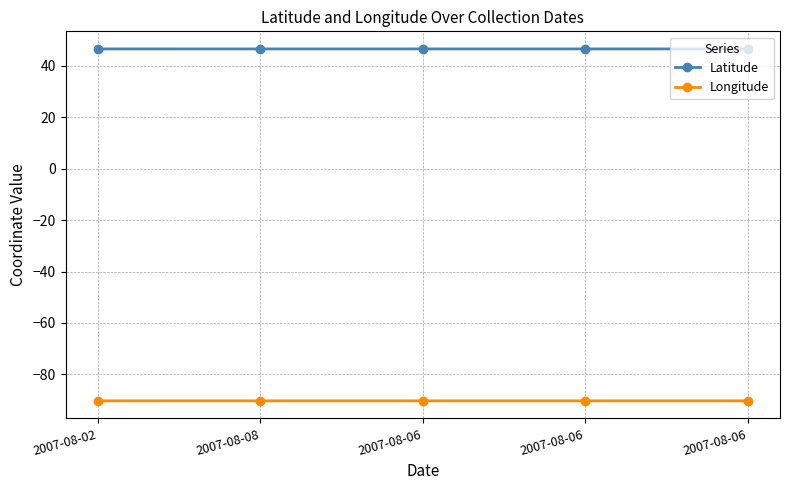

How many interior local peaks does the Longitude series have?

1